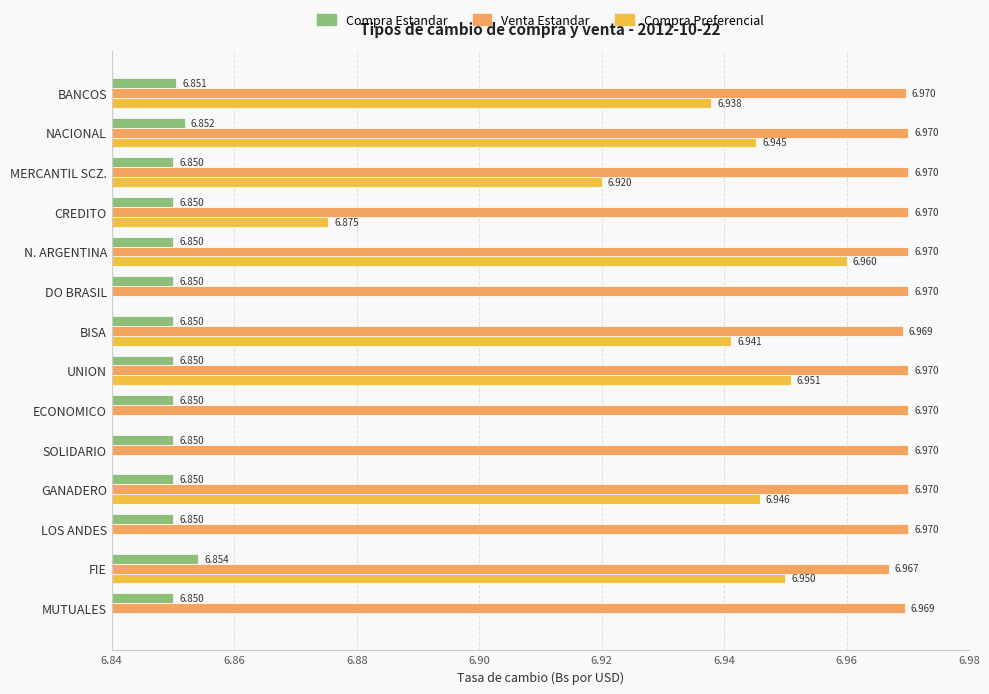

What are all the series names shown in the legend?

Compra Estandar, Venta Estandar, Compra Preferencial